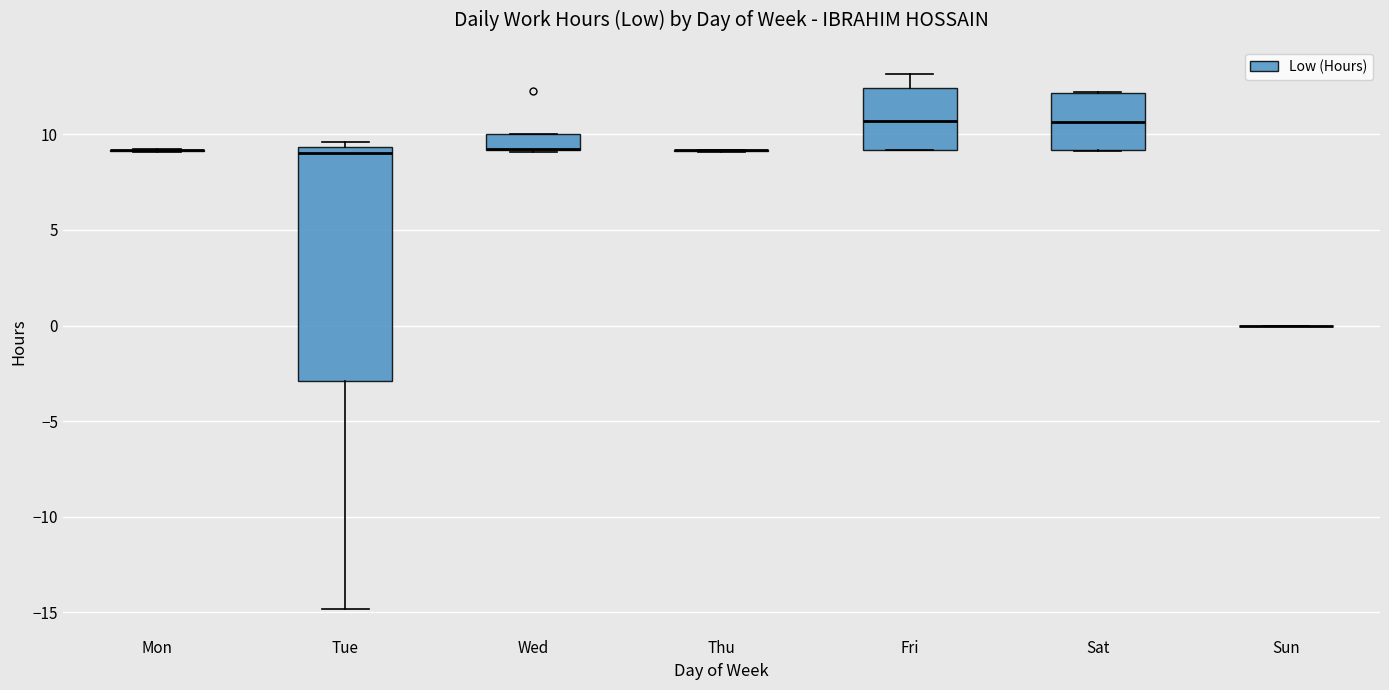

Reading left to right, read every box against the y-axis: the position of its median line, the range the box covers, and the ends of its whiskers. The values are not printed on the chart, so give them approximately, as read against the axis.

Mon: box collapsed to a line at 9.0, whiskers 9.0 to 9.0
Tue: median 9.0, box -3.0 to 9.5, whiskers -15.0 to 9.5 (just above the box's upper edge)
Wed: median 9.0 (drawn on the box's lower edge), box 9.0 to 10.0, whiskers 9.0 to 10.0
Thu: box collapsed to a line at 9.0, whiskers 9.0 to 9.0
Fri: median 10.5, box 9.0 to 12.5, whiskers 9.0 to 13.0
Sat: median 10.5, box 9.0 to 12.0, whiskers 9.0 to 12.0
Sun: box collapsed to a line at 0.0, whiskers 0.0 to 0.0